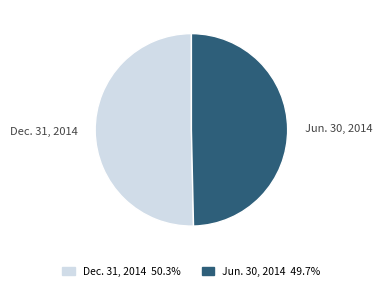

Which slice represents more than half of the pie?

Dec. 31, 2014